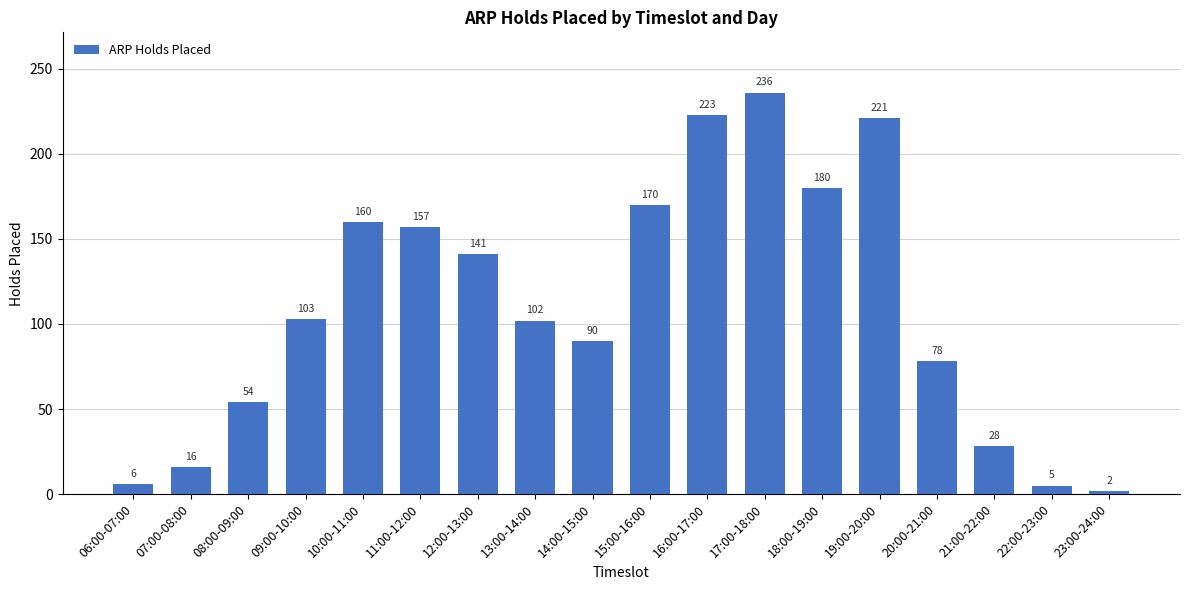

At which label is the value closest to 119?

09:00-10:00